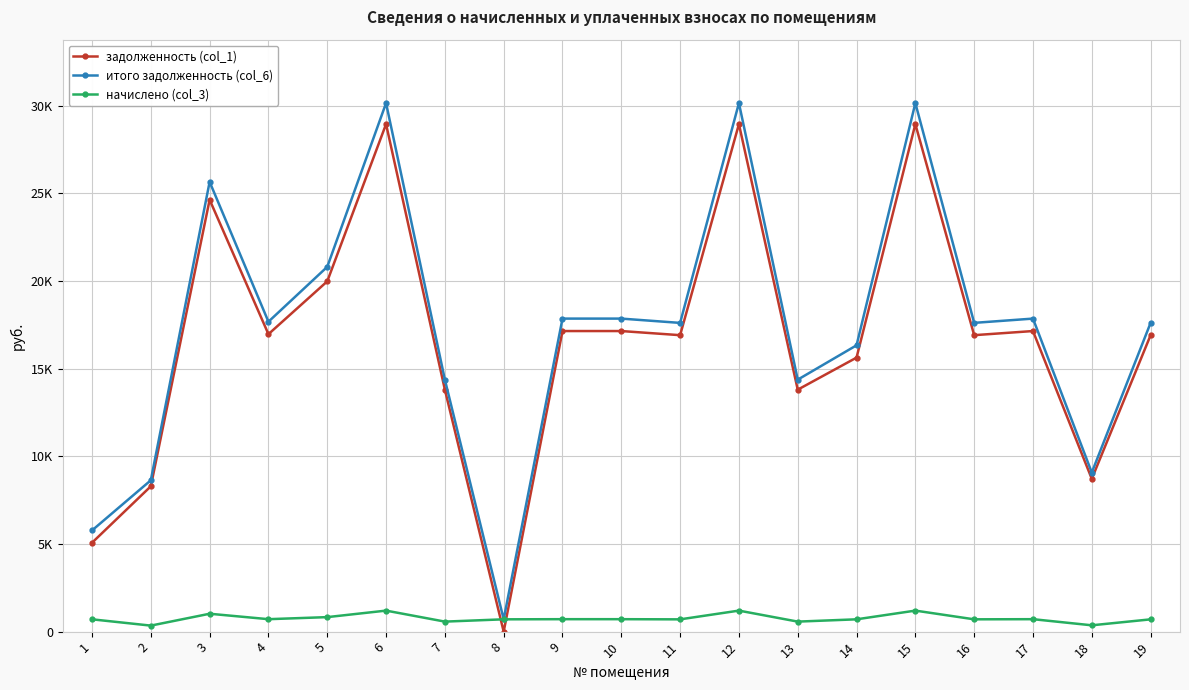

What is the difference between the начислено (col_3) values at 3 and 8?

317.9